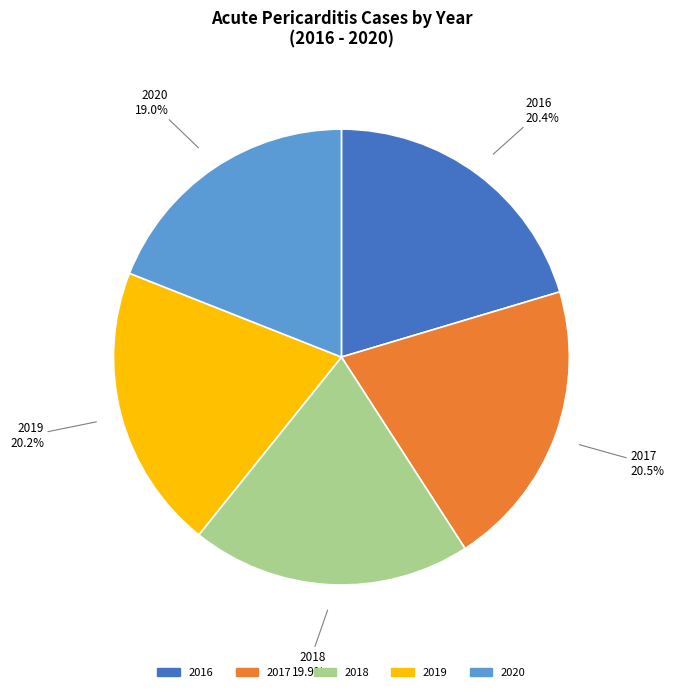

The 2018 slice represents 20% of the pie. True or false?

True